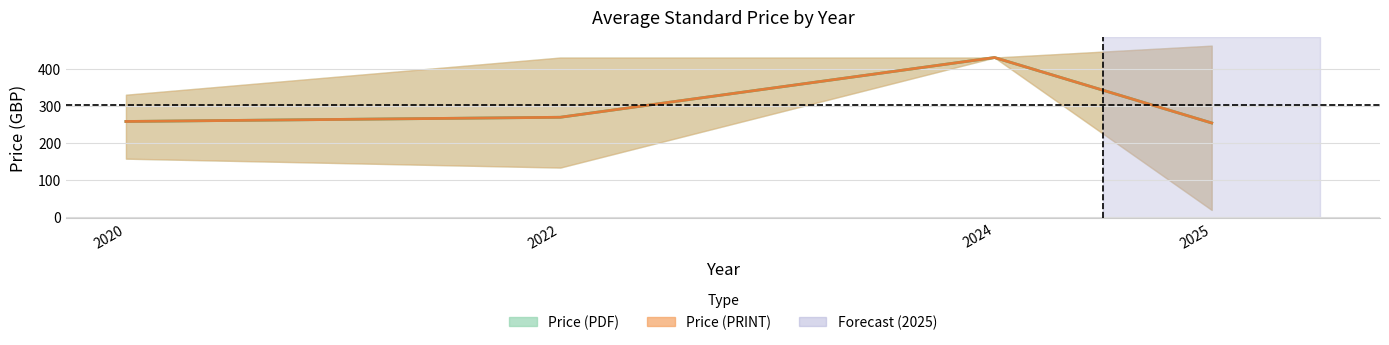

How many data points in Price (PRINT) mean are less than 269?

2